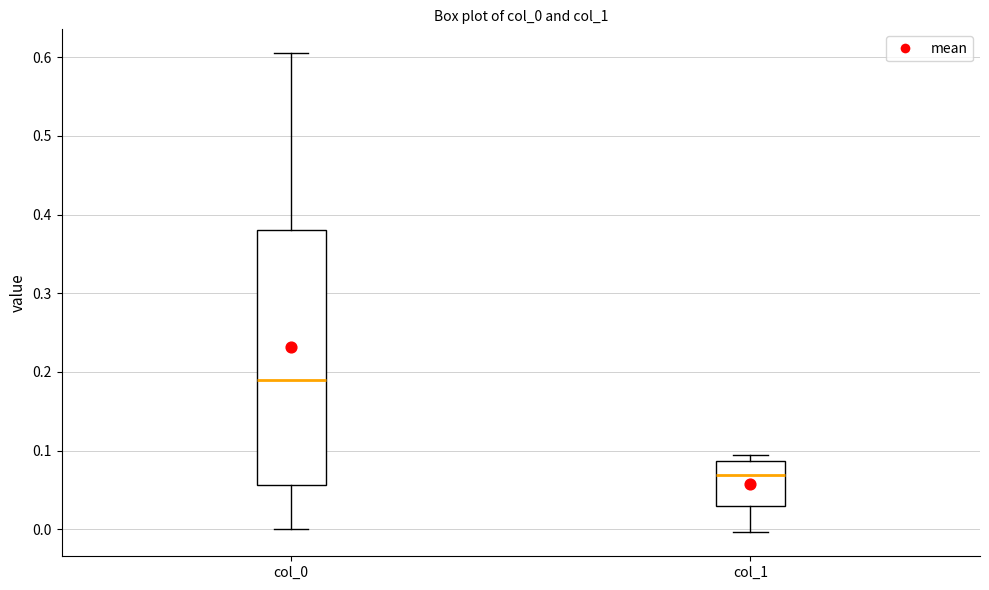

Where is the lower edge of the box for col_0 on the y-axis? The values are not printed on the chart, so give them approximately, as read against the axis.

0.06